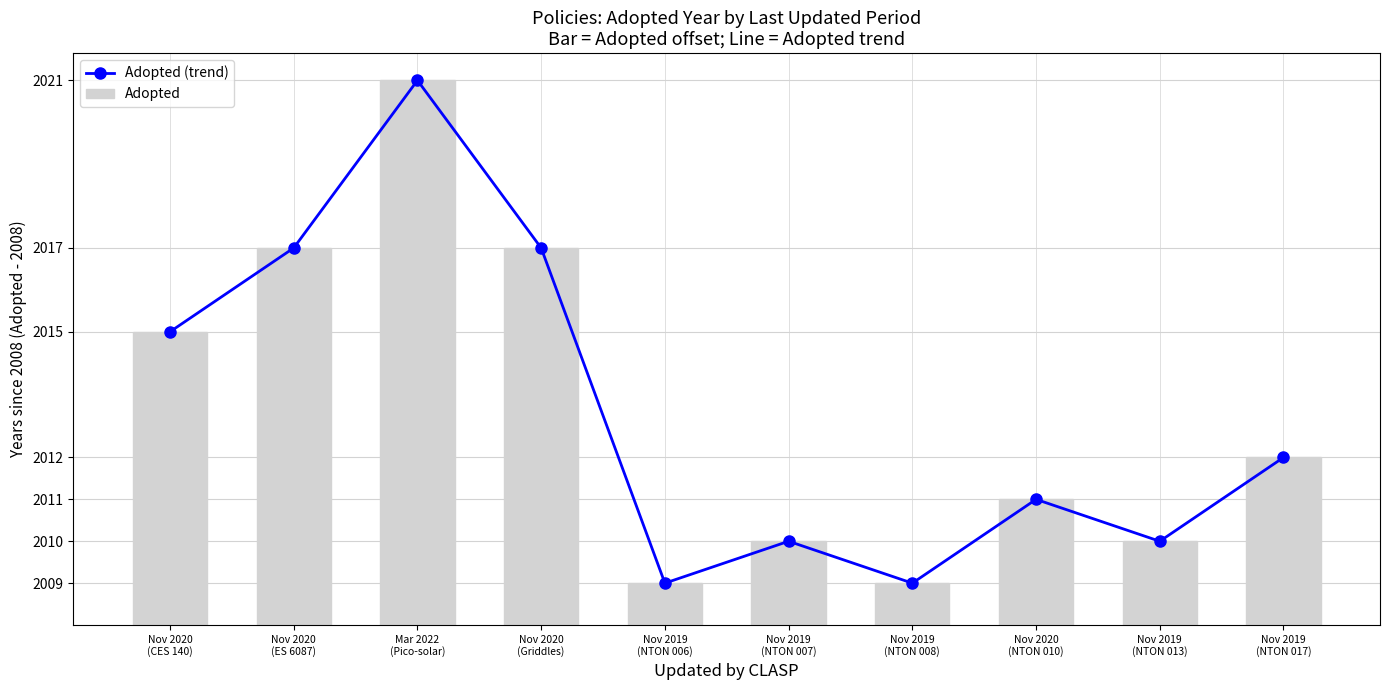

What are all the series names shown in the legend?

Adopted (trend), Adopted